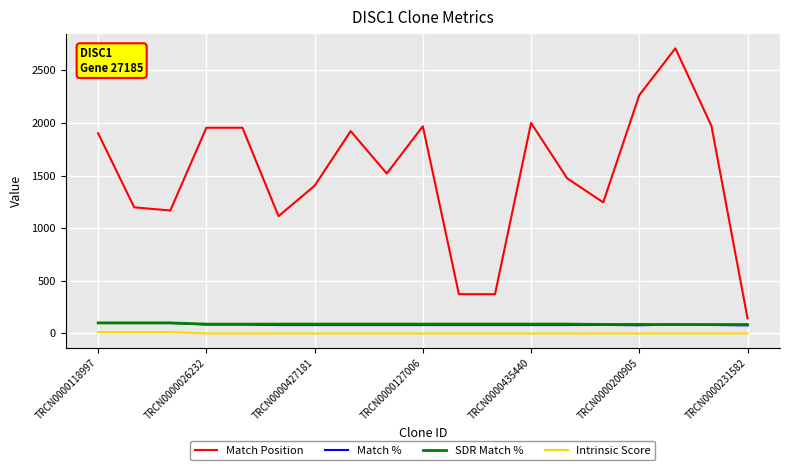

True or false: Intrinsic Score and Match Position intersect in this chart.

False